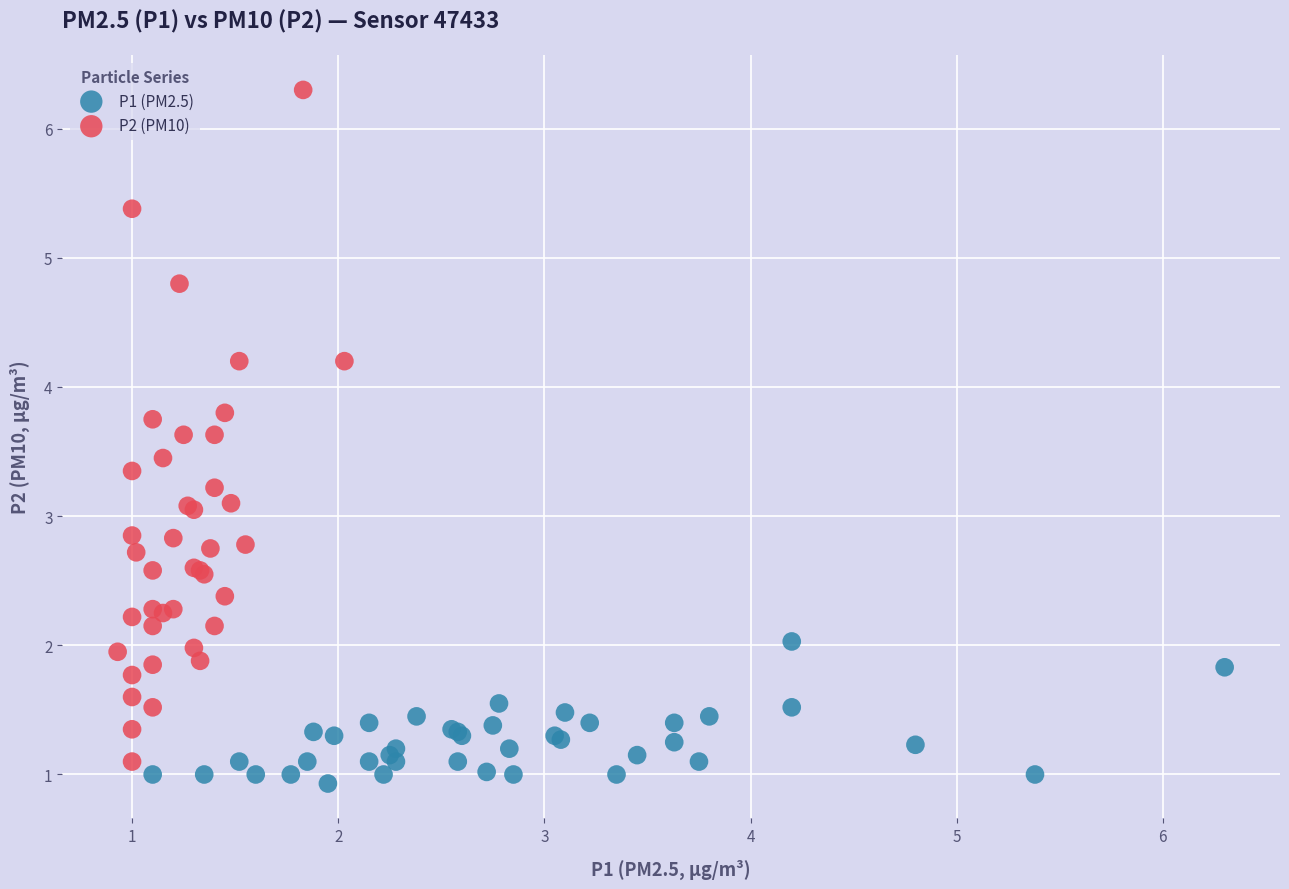

Which series has the largest Y range (max minus min)?

P2 (PM10)